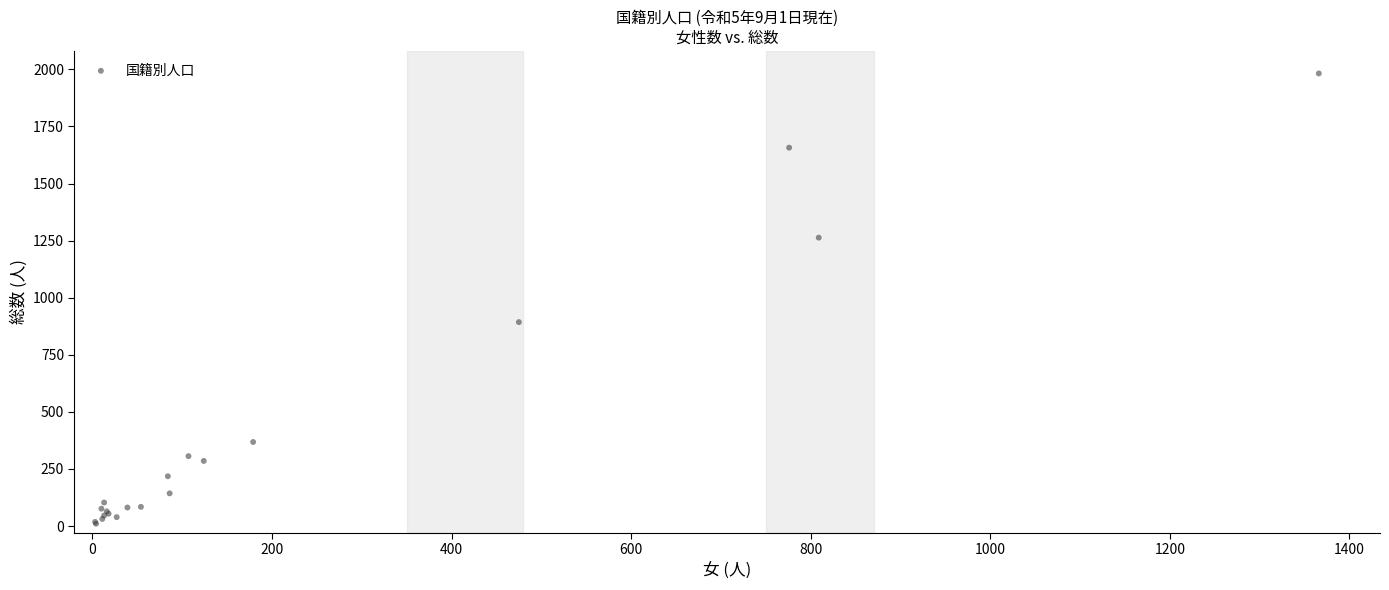

What Y value in the scatter plot is closest to 996?

893